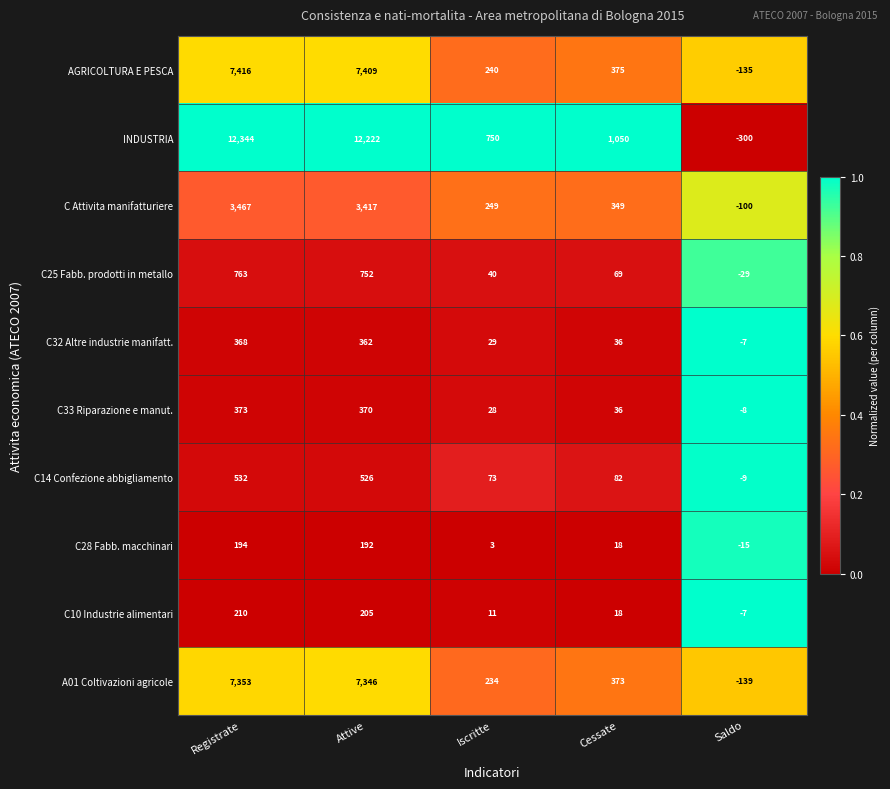

At which label is C14 Confezione abbigliamento closest to 261?

Cessate